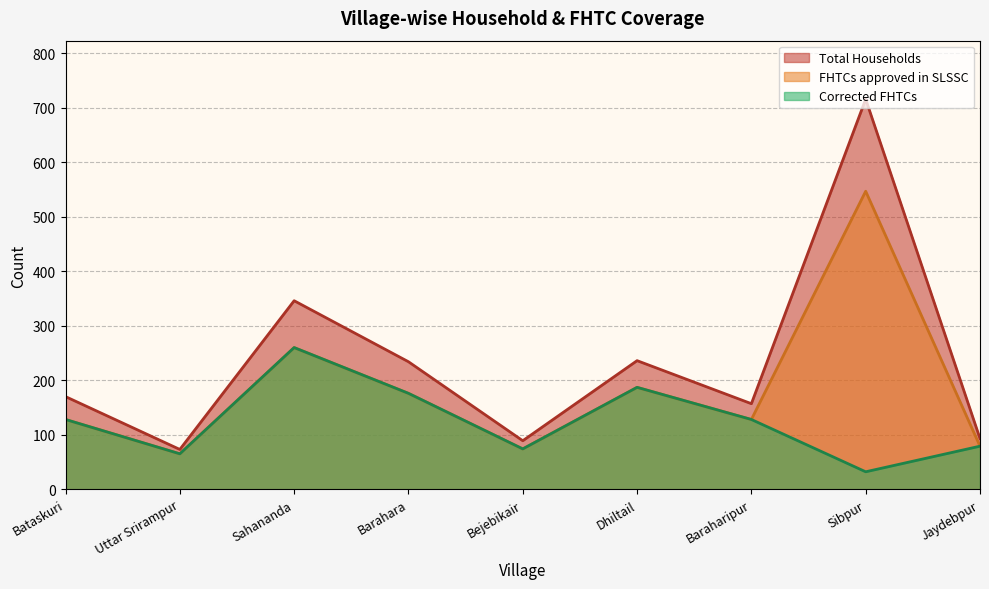

How many interior local valleys does the FHTCs approved in SLSSC series have?

3